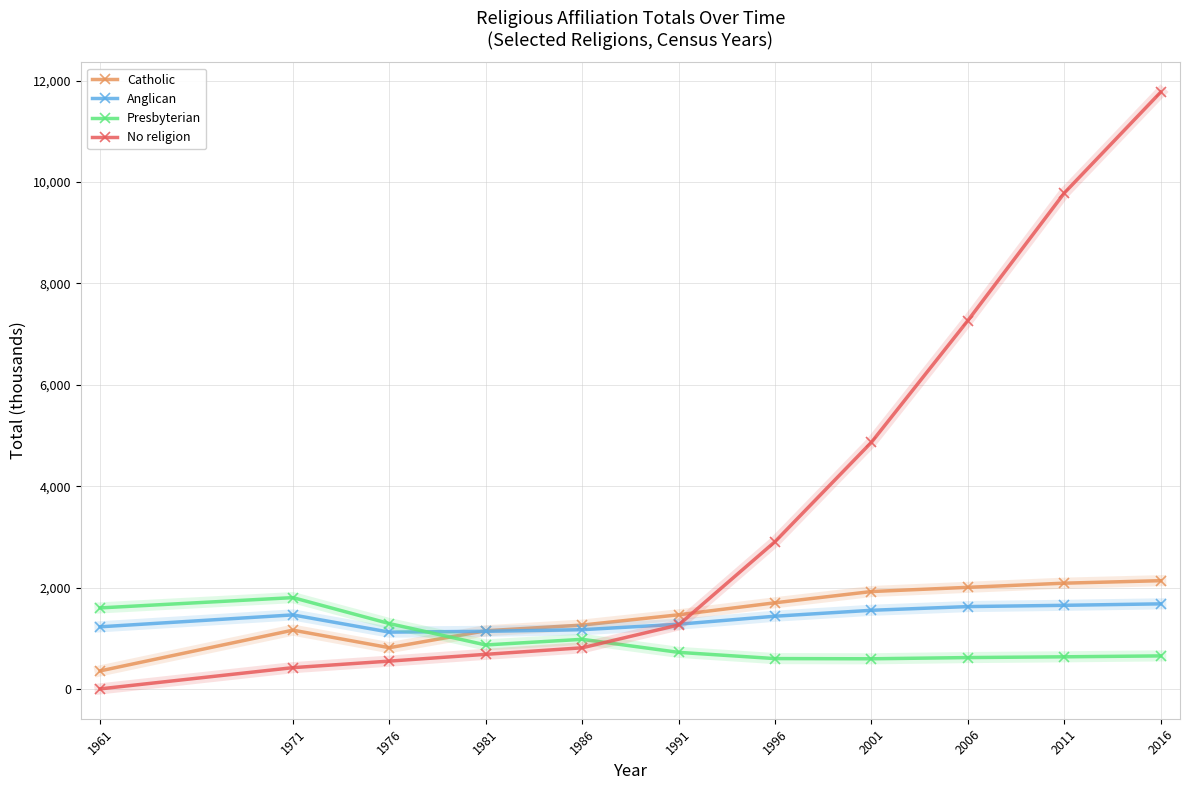

List the labels in order of No religion value, largest first.

2016, 2011, 2006, 2001, 1996, 1991, 1986, 1981, 1976, 1971, 1961